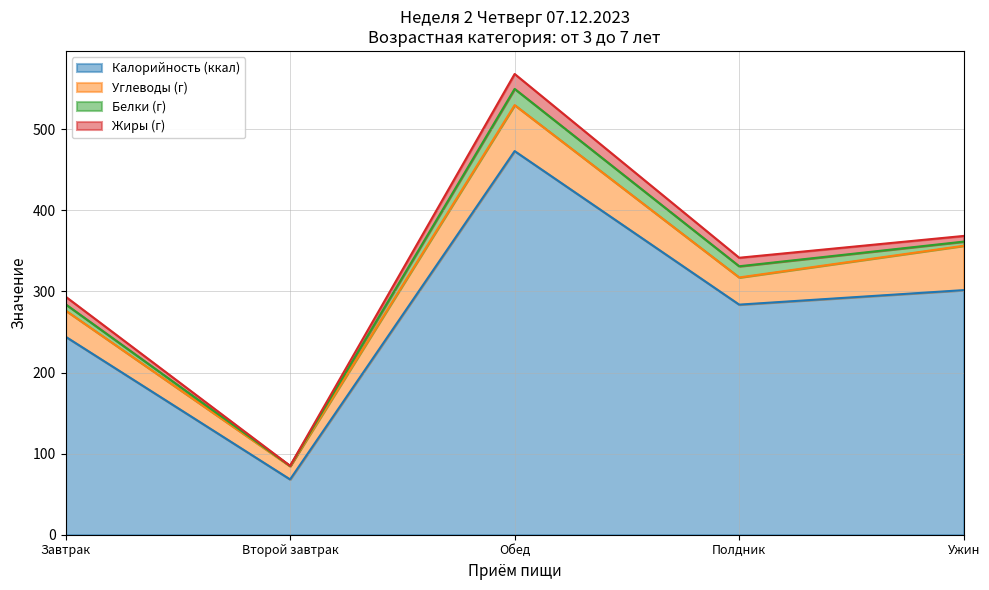

What is the difference between the maximum and second lowest values in the Белки (г) series?

14.9